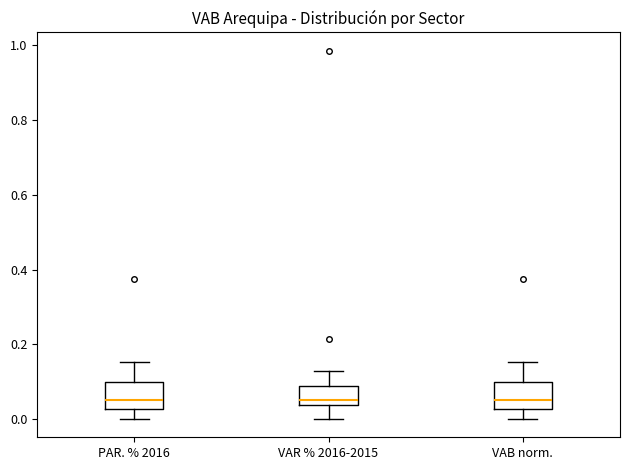

Where is the upper edge of the box for VAR % 2016-2015 on the y-axis? The values are not printed on the chart, so give them approximately, as read against the axis.

0.08